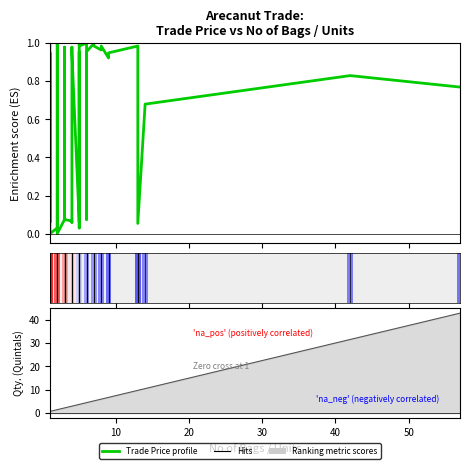

How many values in Trade Price (normalized) are above zero?

38